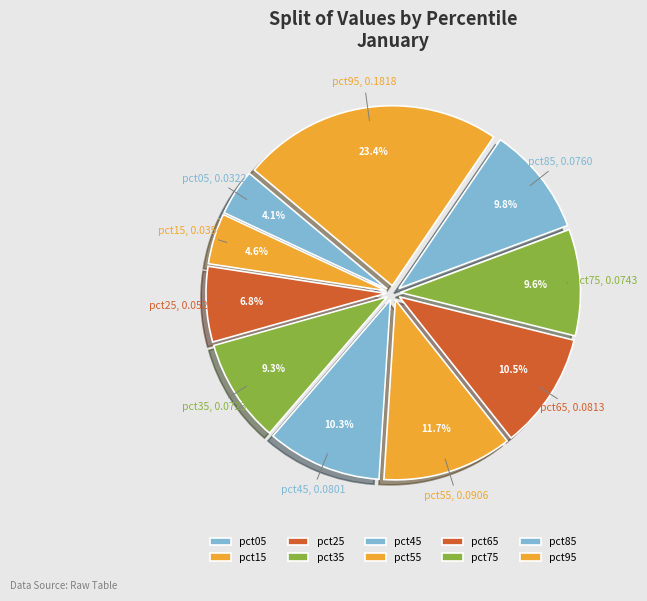

Count the number of slices in the pie.

10